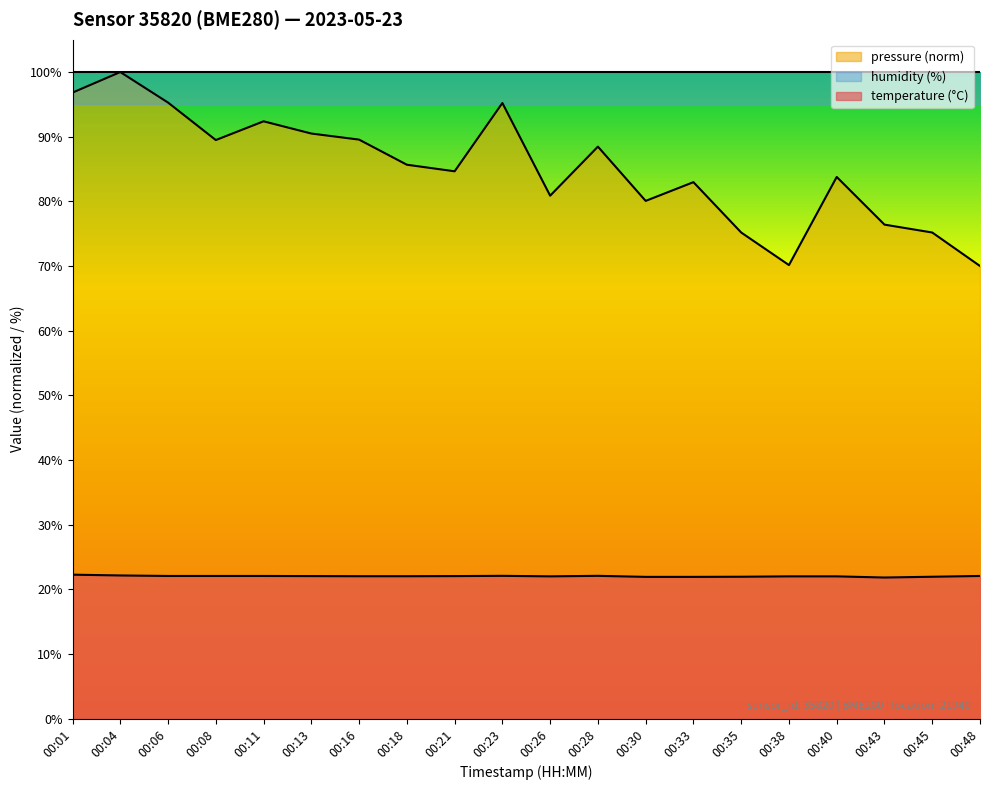

Does the chart display data point markers on the line(s)?

No